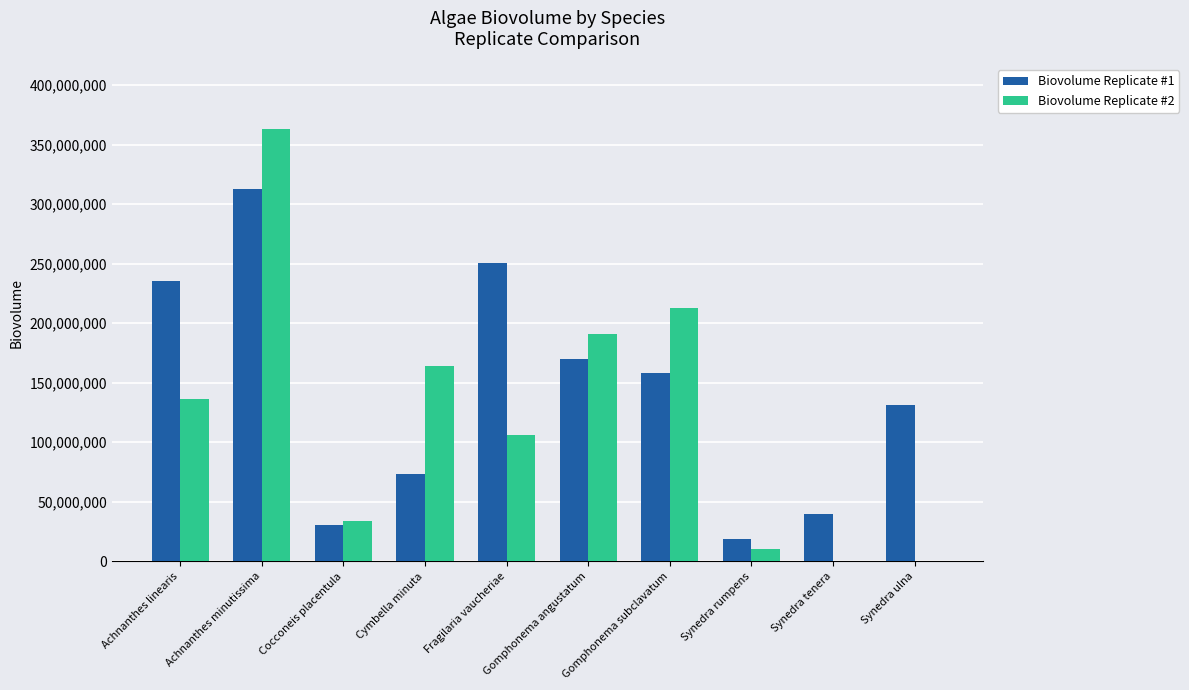

Reading right to left, what are all the values shown in this chart?

Biovolume Replicate #1: 131258043.8	39575289.6	18468468.5	158301158.3	169777992.3	250749034.7	73214285.7	30341055.3	312974581.7	235077220.1
Biovolume Replicate #2: 0.0	0.0	10331579.2	212535344.0	191281809.6	106267672.0	163829327.7	33946617.4	363081212.7	136376845.7